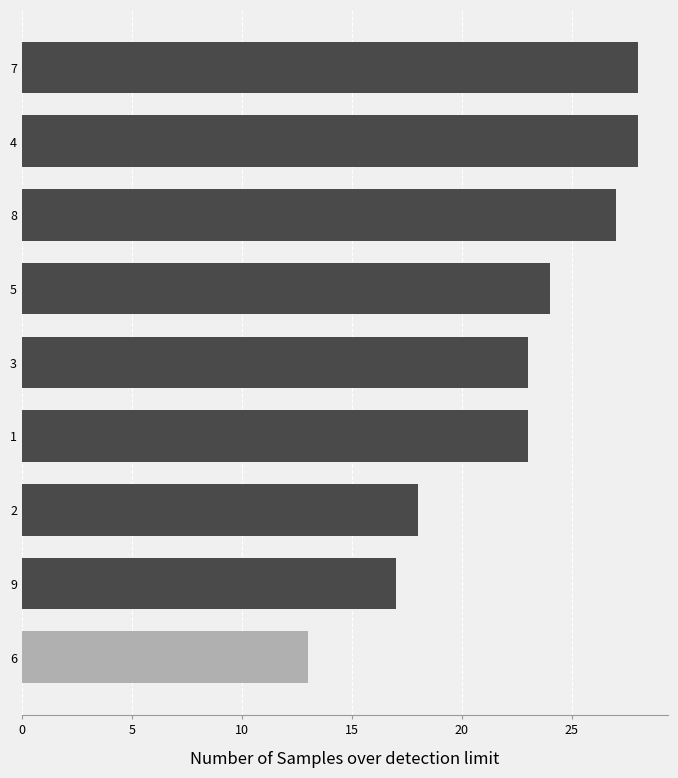

The chart shows a value of 23 at 1. True or false?

True